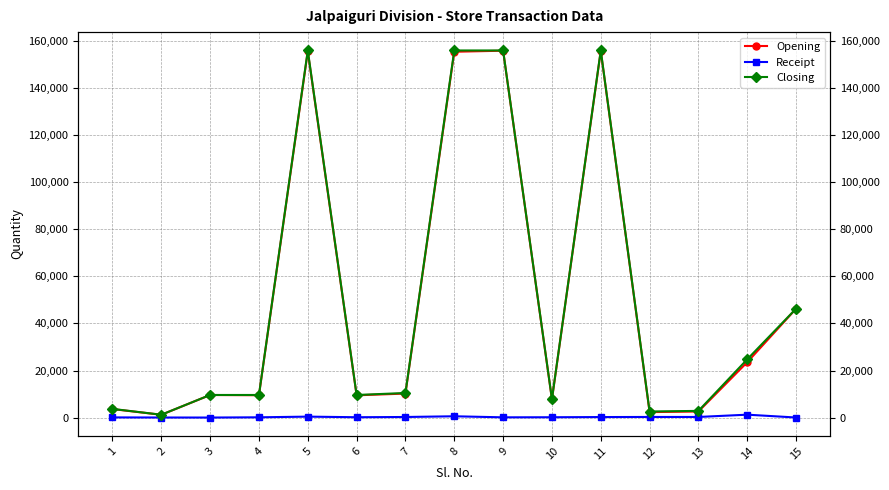

Is this an area chart (filled region under the line)?

No